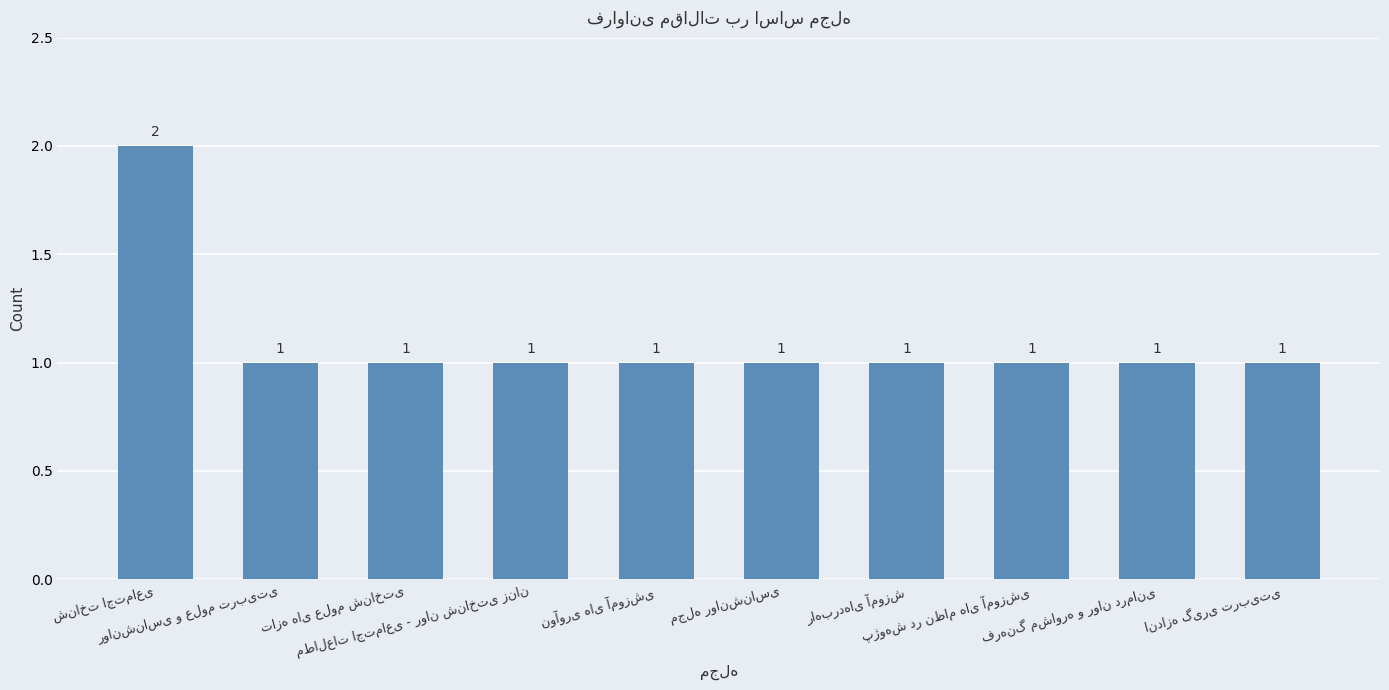

What is the value of the 4th bar from the left?

1